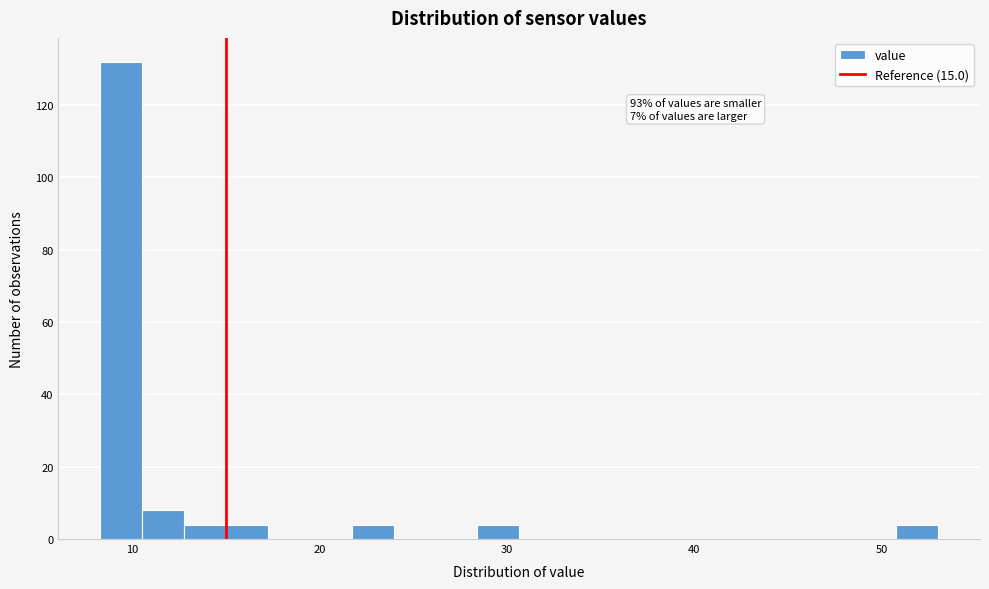

Read against the x-axis, roughly where is the centre of the tallest bar?

9